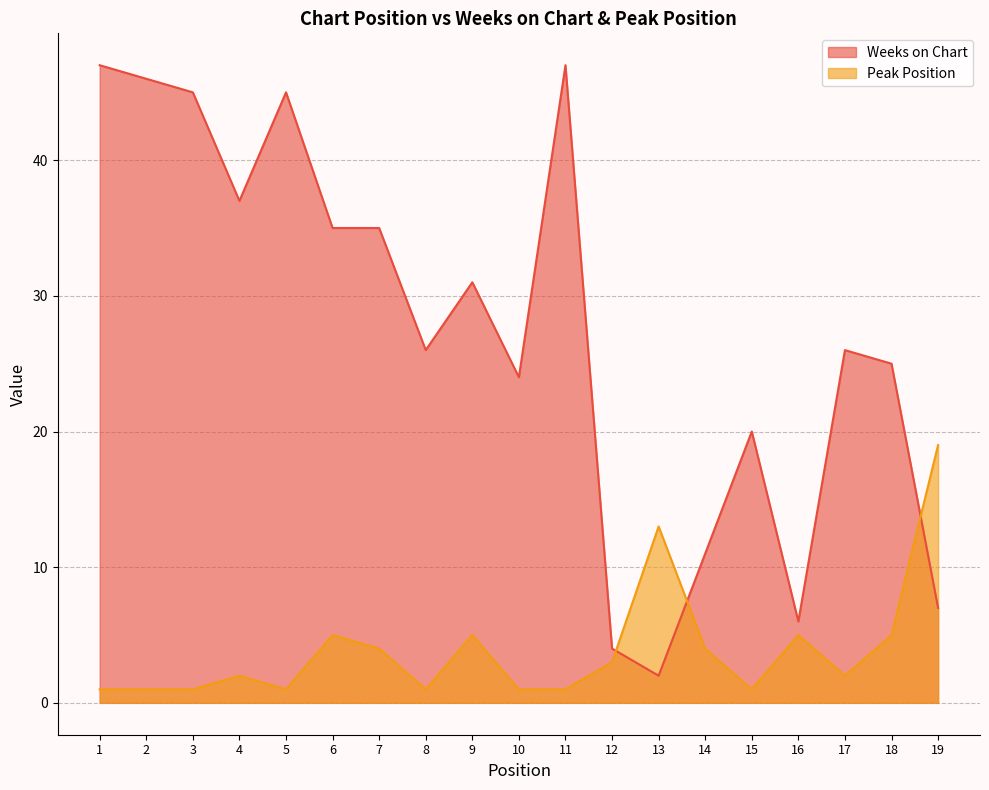

How many values in the Peak Position series are below 2?

8